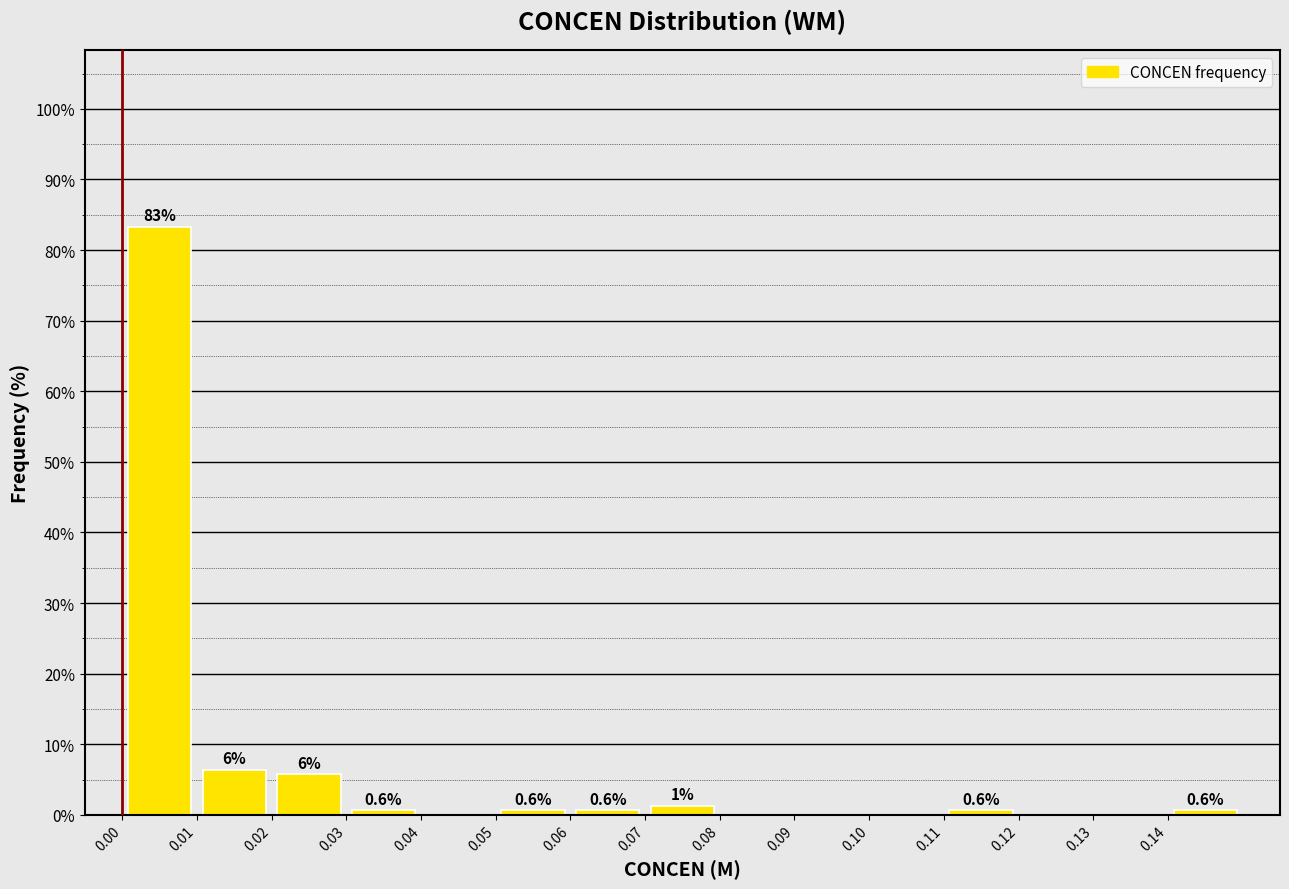

Which range on the x-axis has the tallest bar?

0.00 to 0.01